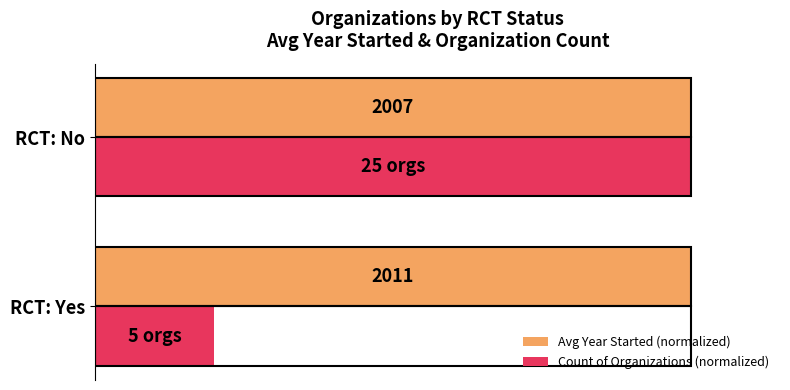

What are all the series names shown in the legend?

Avg Year Started (normalized), Count of Organizations (normalized)